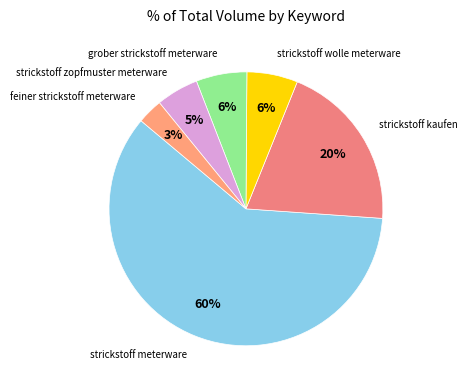

Count the number of slices in the pie.

6